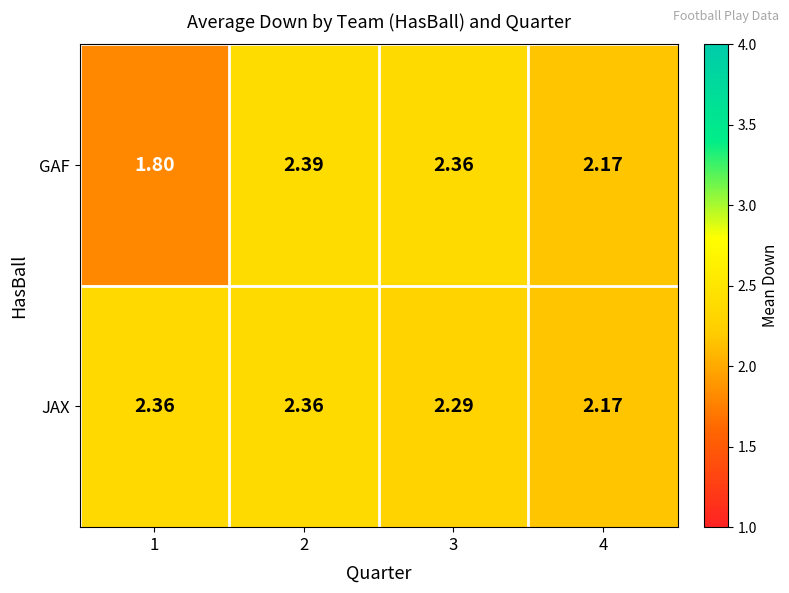

Which series has the widest spread of values?

GAF